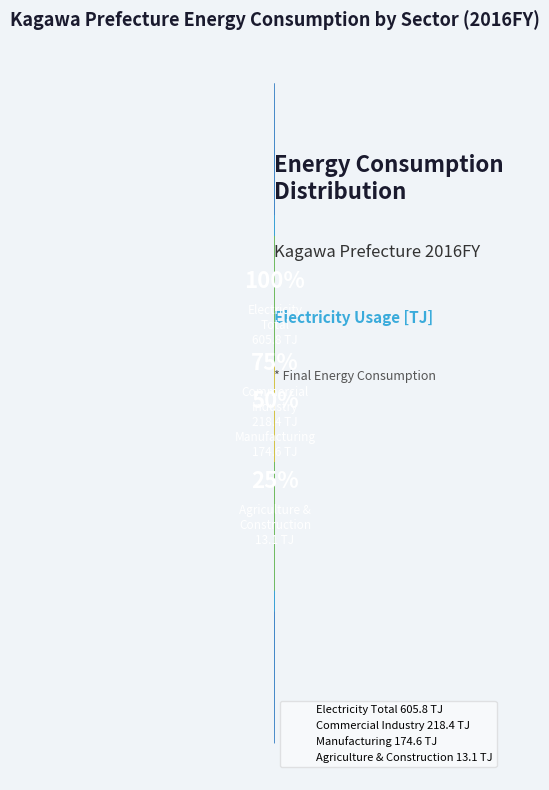

To the nearest percent, what is the difference between the largest and smallest slice percentages?

36%